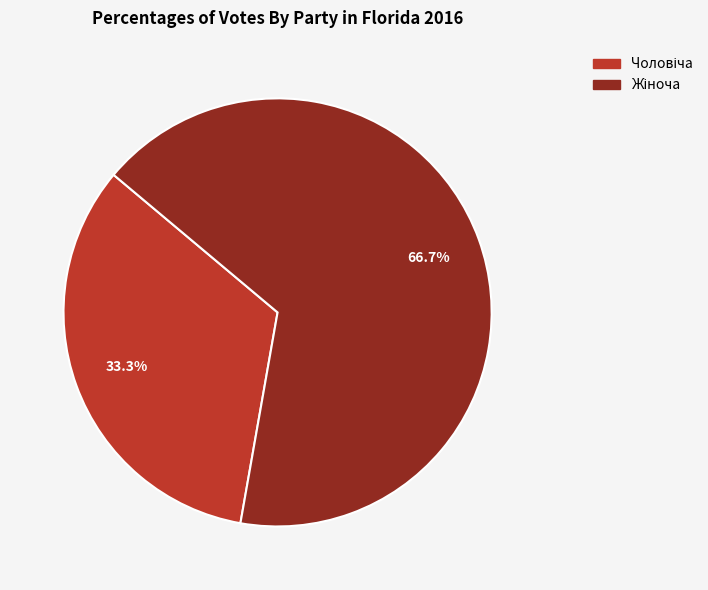

Is there a majority slice in this chart?

Yes